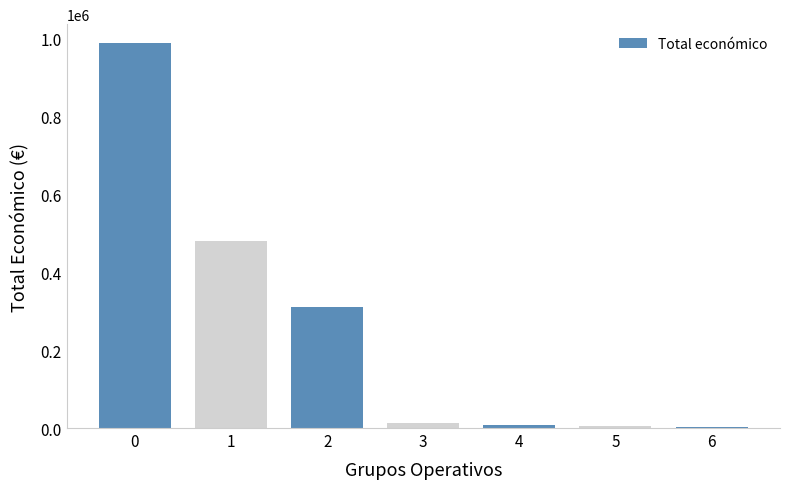

What is the difference between the maximum and minimum values?

983844